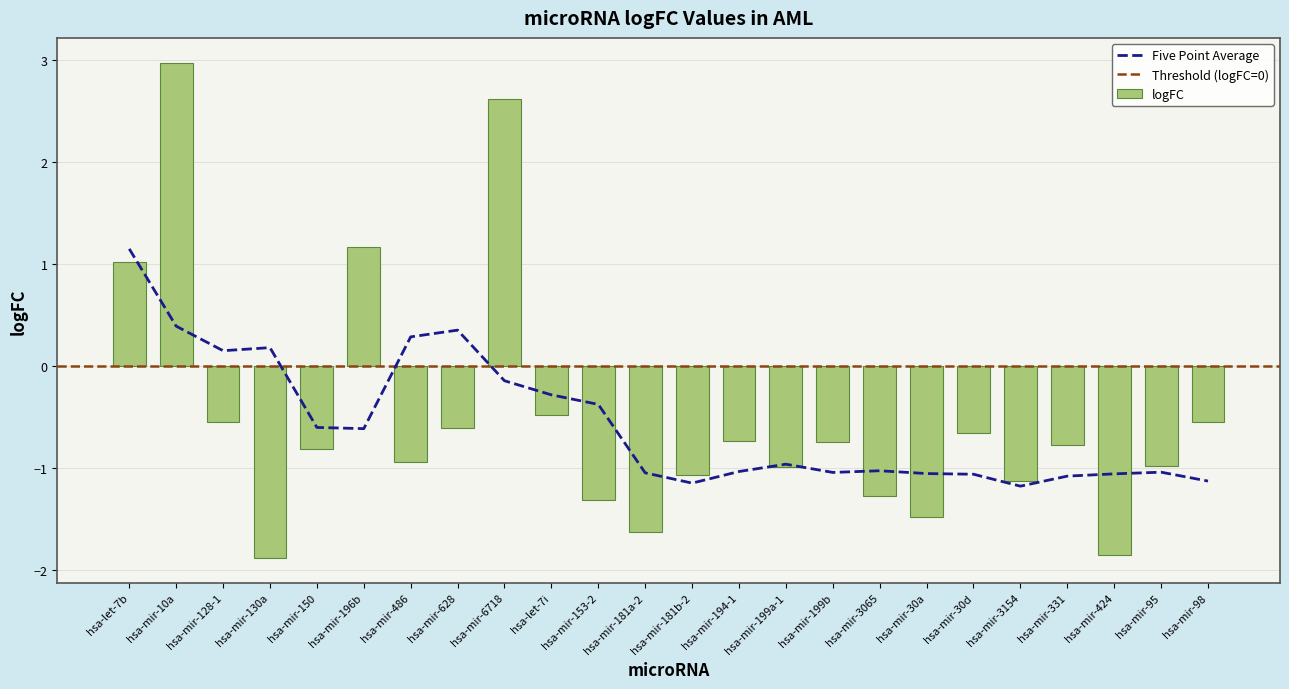

What position from the left is hsa-mir-486?

7